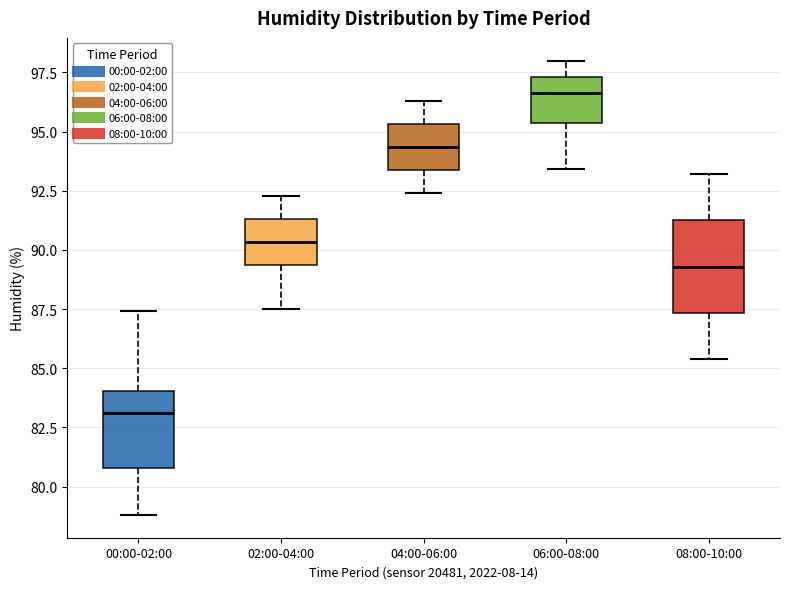

Reading left to right, transcribe this box plot: for each box, give where its median line is, the range the box spans, and where its two whiskers end, as read against the y-axis. The values are not printed on the chart, so give them approximately, as read against the axis.

00:00-02:00: median 83.0, box 81.0 to 84.0, whiskers 79.0 to 87.5
02:00-04:00: median 90.5, box 89.5 to 91.5, whiskers 87.5 to 92.5
04:00-06:00: median 94.5, box 93.5 to 95.5, whiskers 92.5 to 96.5
06:00-08:00: median 96.5, box 95.5 to 97.5, whiskers 93.5 to 98.0
08:00-10:00: median 89.5, box 87.5 to 91.5, whiskers 85.5 to 93.0